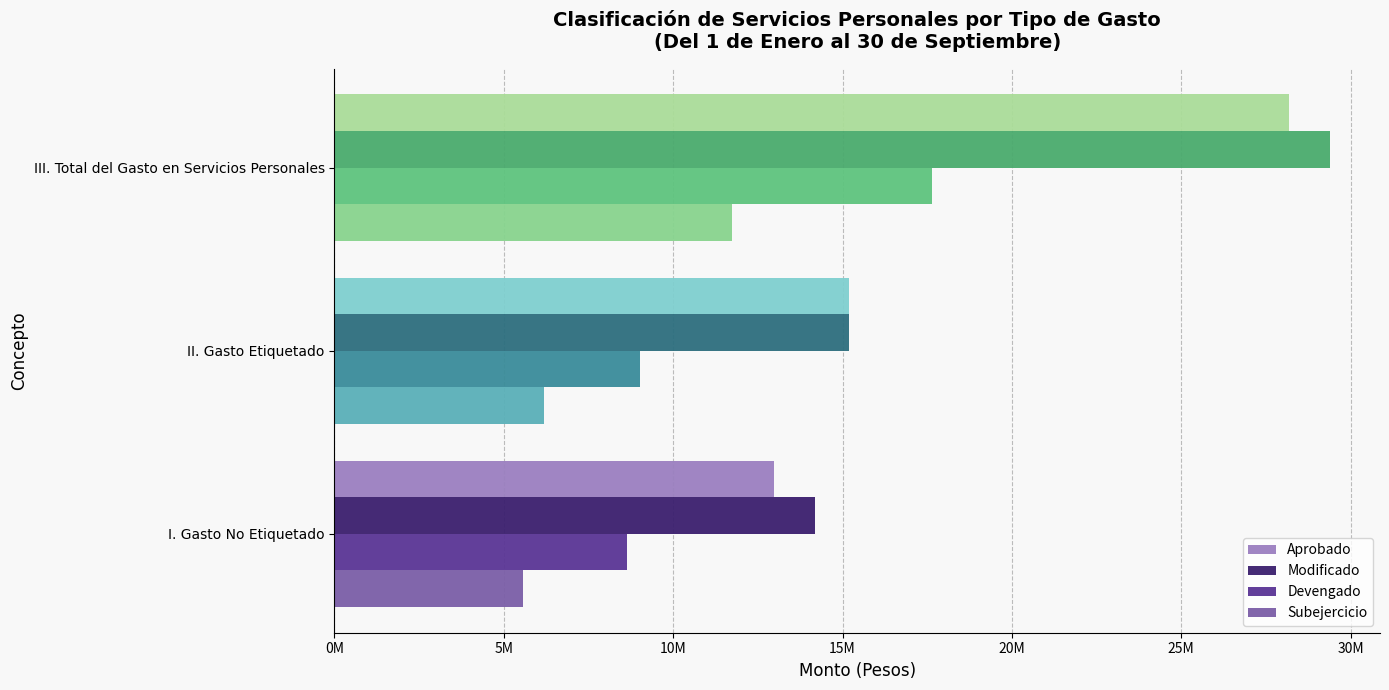

Which category has the highest value in the Aprobado series?

III. Total del Gasto en Servicios Personales